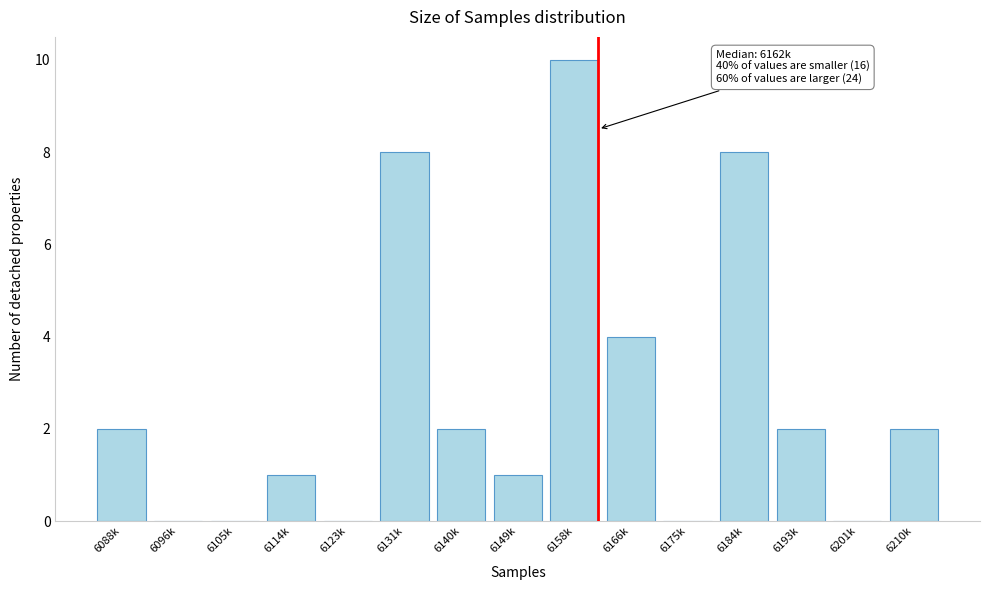

Reading right to left, list all the values displayed in this chart.

6210k=2	6201k=0	6193k=2	6184k=8	6175k=0	6166k=4	6158k=10	6149k=1	6140k=2	6131k=8	6123k=0	6114k=1	6105k=0	6096k=0	6088k=2